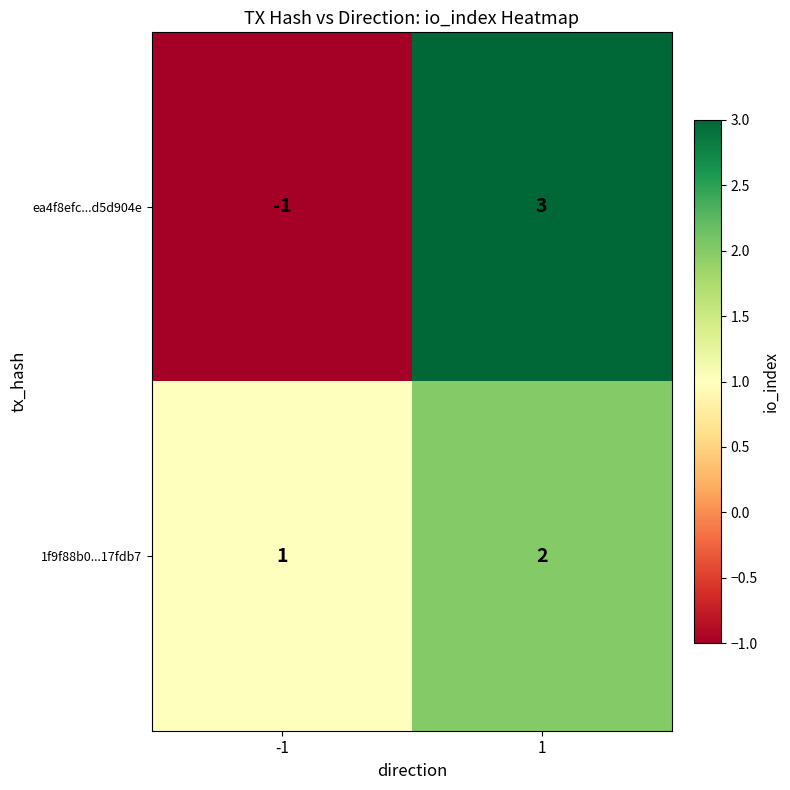

Which series has the largest range (max minus min)?

ea4f8efc...d5d904e